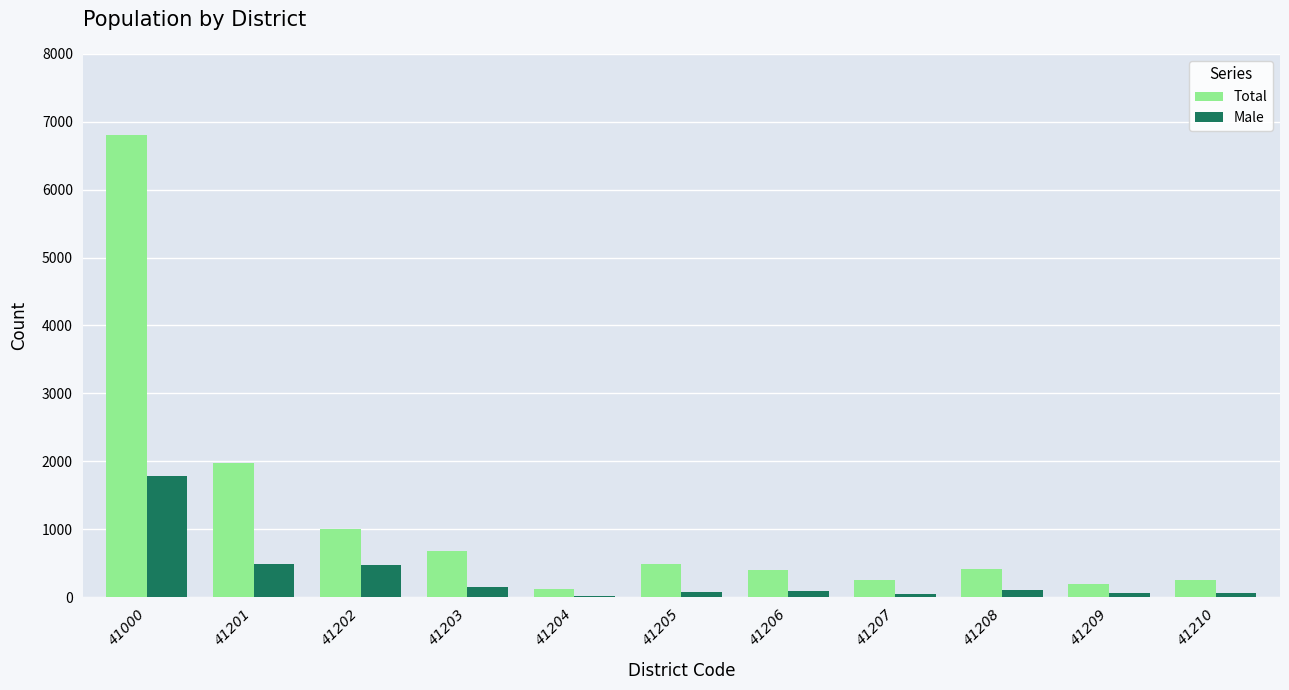

True or false: Total has a value of 1007 at 41202.

True